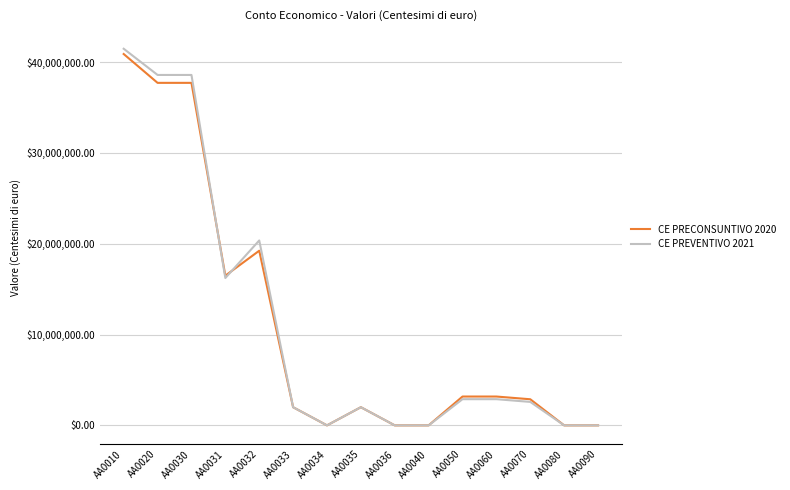

Reading left to right, list all the values displayed in this chart.

CE PRECONSUNTIVO 2020: 40882236	37707697	37707697	16480620	19227077	2000000	0	2000000	0	0	3174539	3174539	2874539	0	0
CE PREVENTIVO 2021: 41461803	38578303	38578303	16221455	20356848	2000000	0	2000000	0	0	2883500	2883500	2583500	0	0